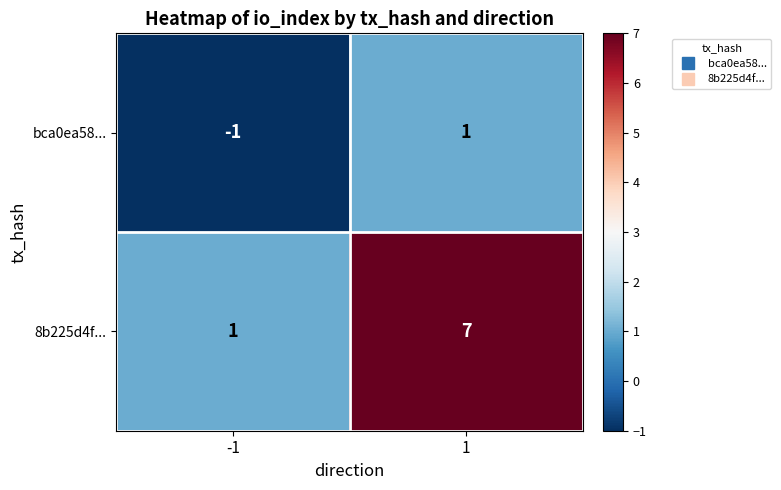

How many negative values does the bca0ea58... series have?

1